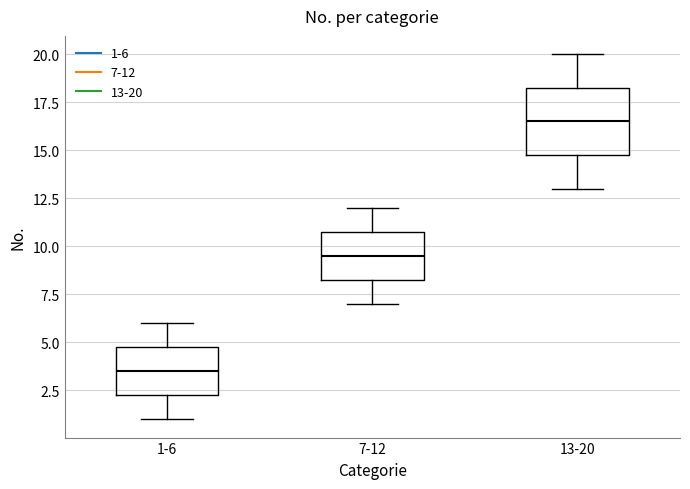

Reading left to right, read every box against the y-axis: the position of its median line, the range the box covers, and the ends of its whiskers. The values are not printed on the chart, so give them approximately, as read against the axis.

1-6: median 3.5, box 2.5 to 5.0, whiskers 1.0 to 6.0
7-12: median 9.5, box 8.5 to 11.0, whiskers 7.0 to 12.0
13-20: median 16.5, box 15.0 to 18.5, whiskers 13.0 to 20.0